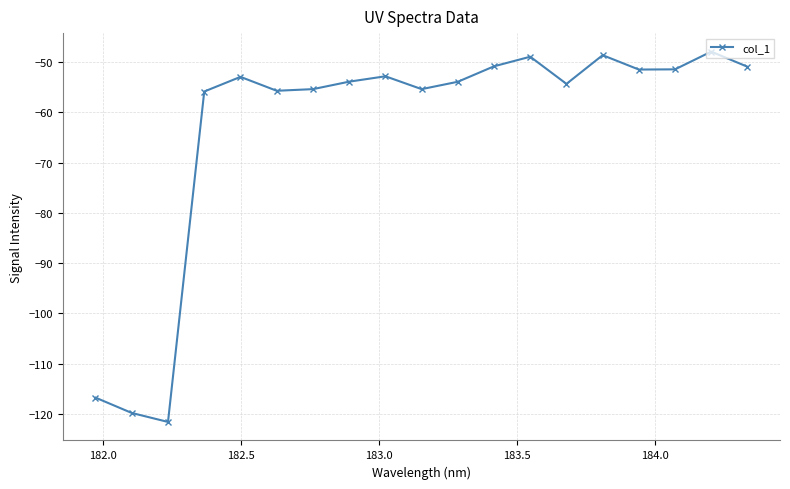

What is the value of the 14th point from the left?

-54.3